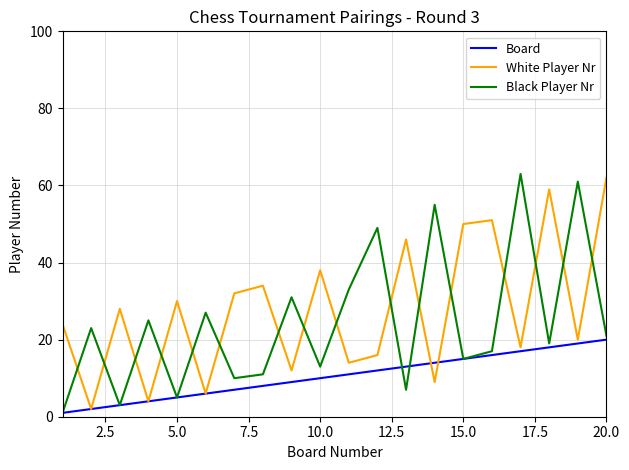

Rank the series by their average value, from highest to lowest.

White Player Nr, Black Player Nr, Board